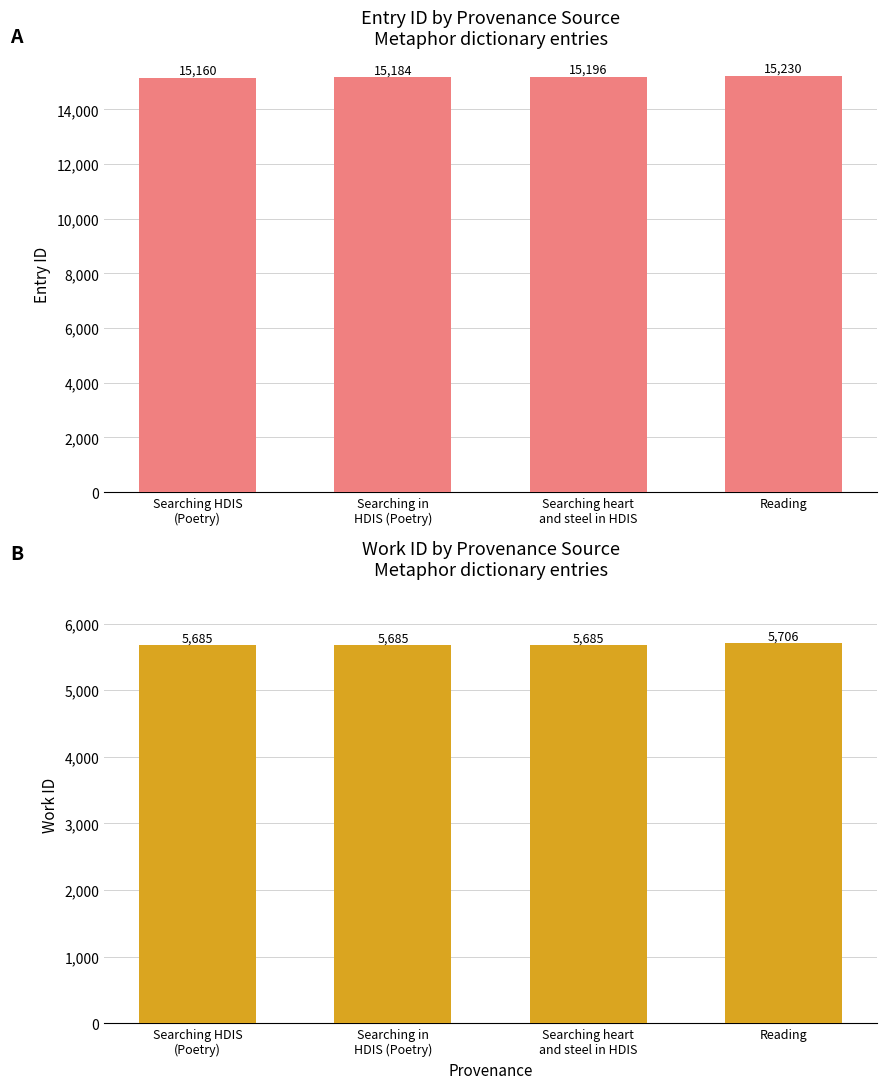

What is the total value across all series at Searching HDIS
(Poetry)?

20845